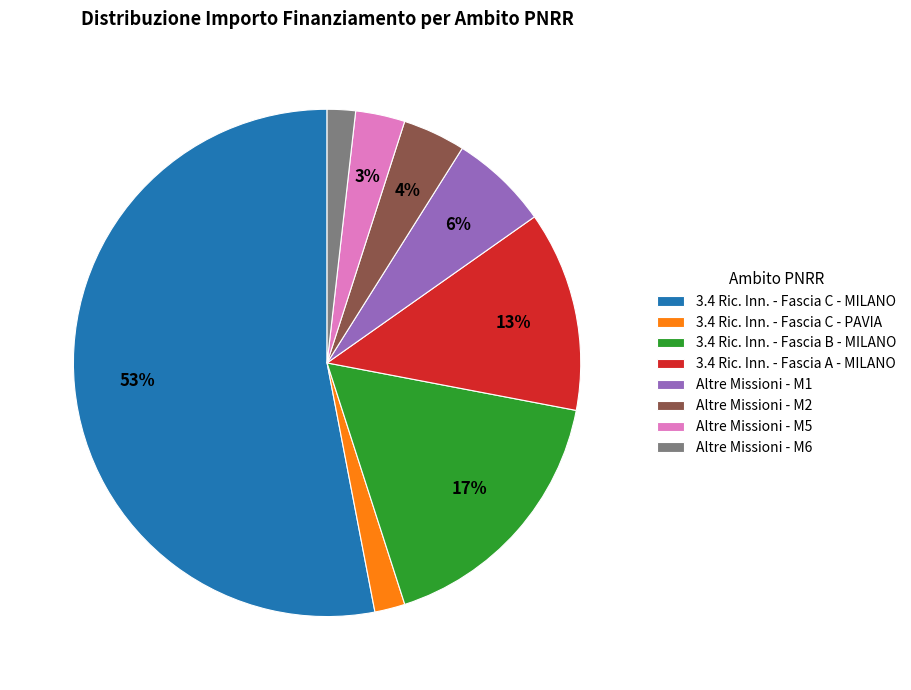

Is there any slice that represents more than half of the pie?

Yes